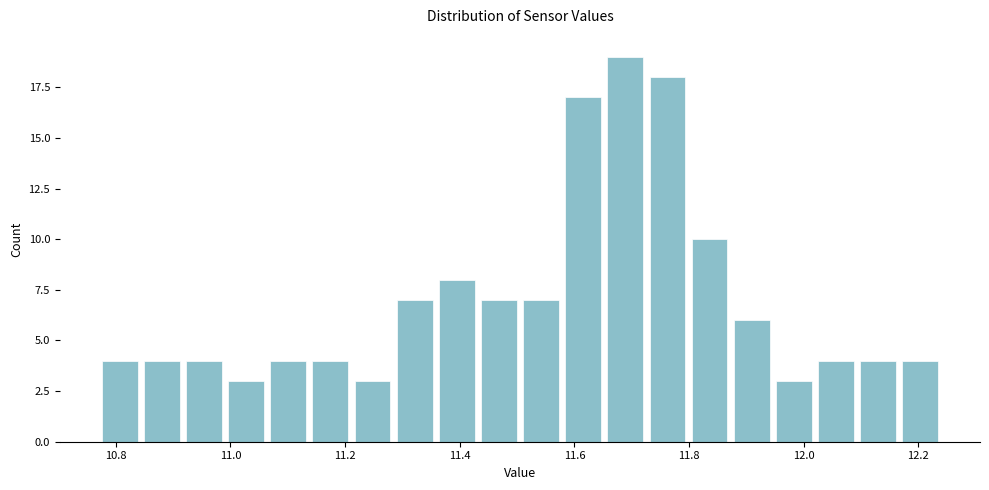

Around what value on the x-axis is the tallest bar? Give the approximate position of its centre, as read against the axis.

11.68